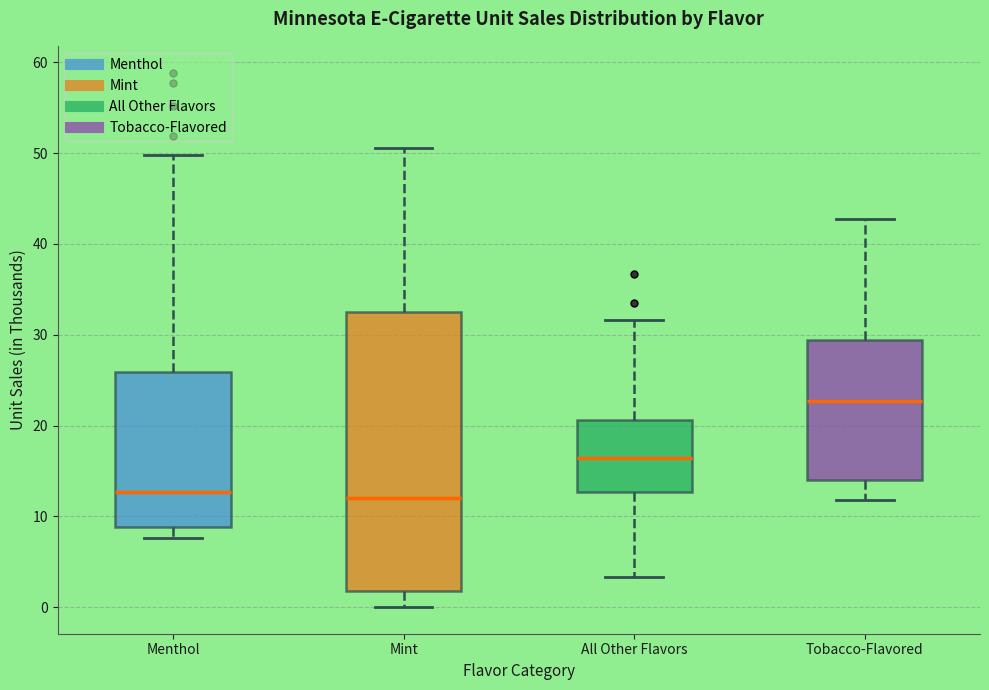

Which box is the tallest, from its lower edge to its upper edge?

Mint